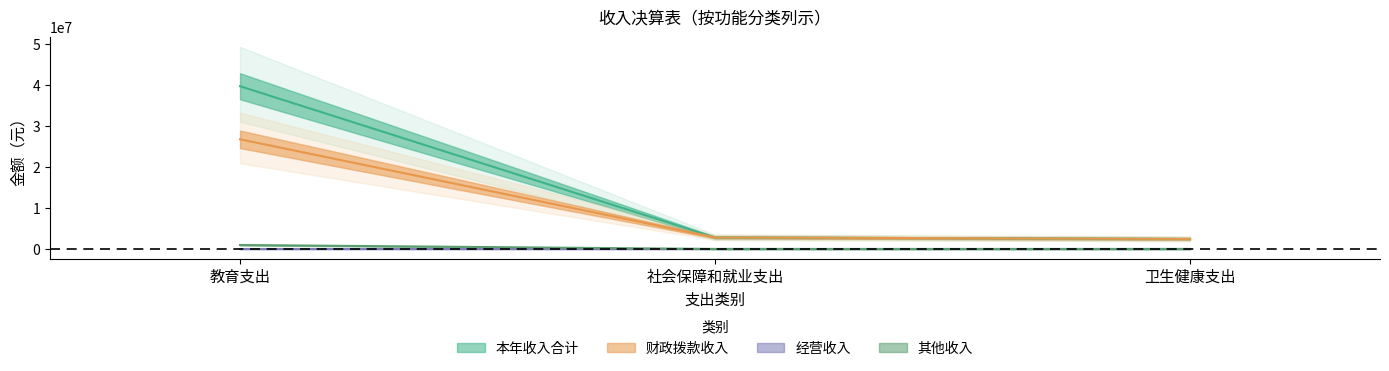

Between 社会保障和就业支出 and 卫生健康支出, which series saw the biggest shift?

本年收入合计